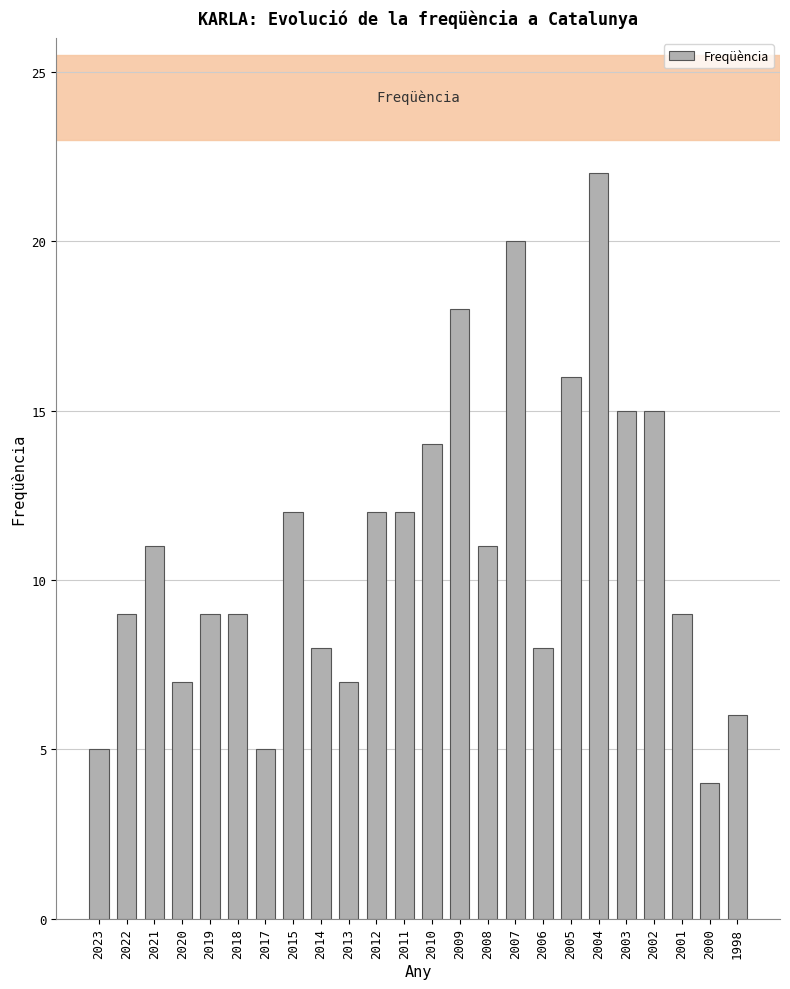

Count the number of data series in this chart.

1